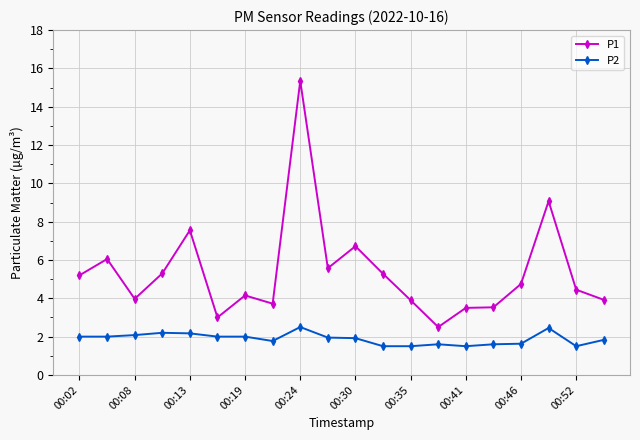

What is the maximum value for P2?

2.5